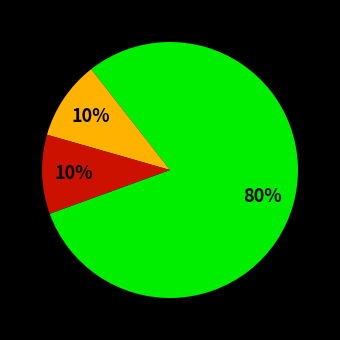

How many segments does this pie chart have?

3